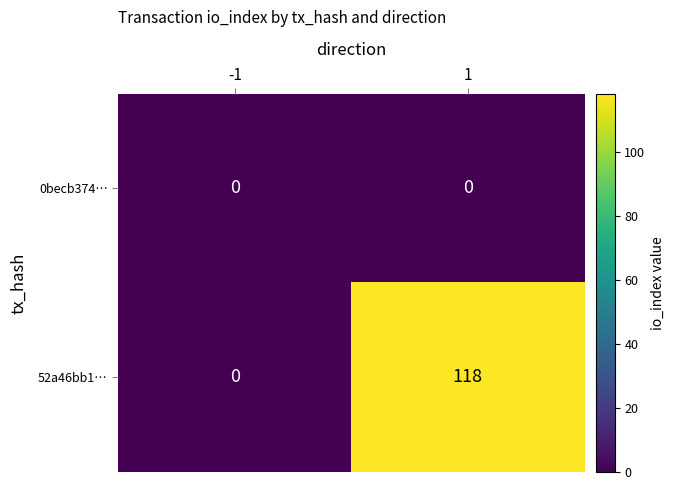

Read the 52a46bb1… value at 1, to the nearest 10.

120